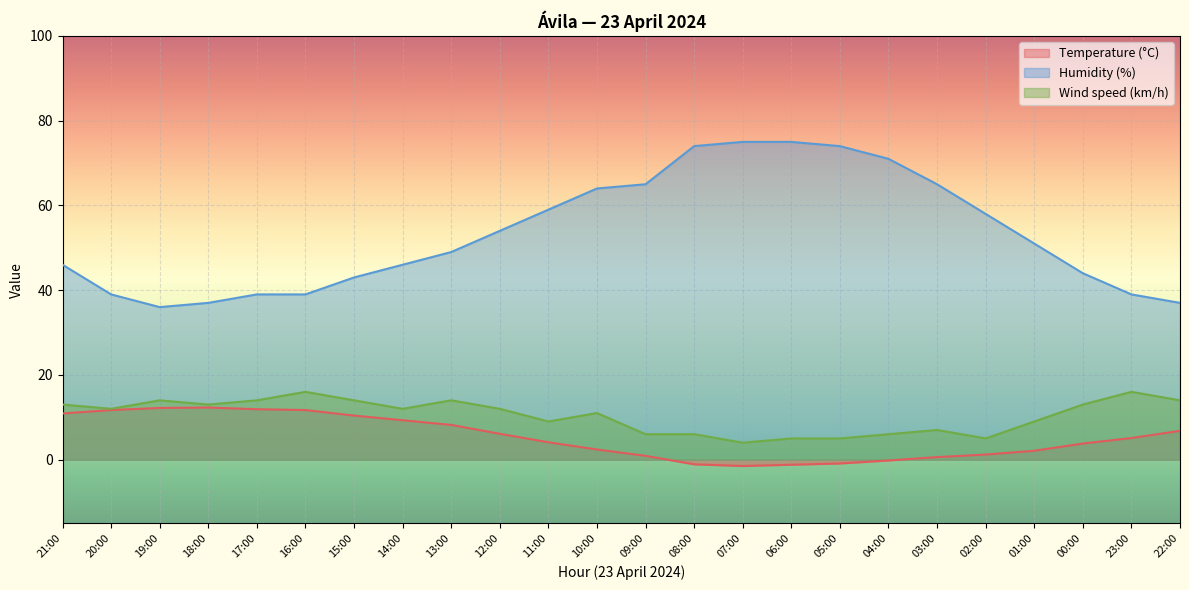

How many lines are shown in the chart?

3